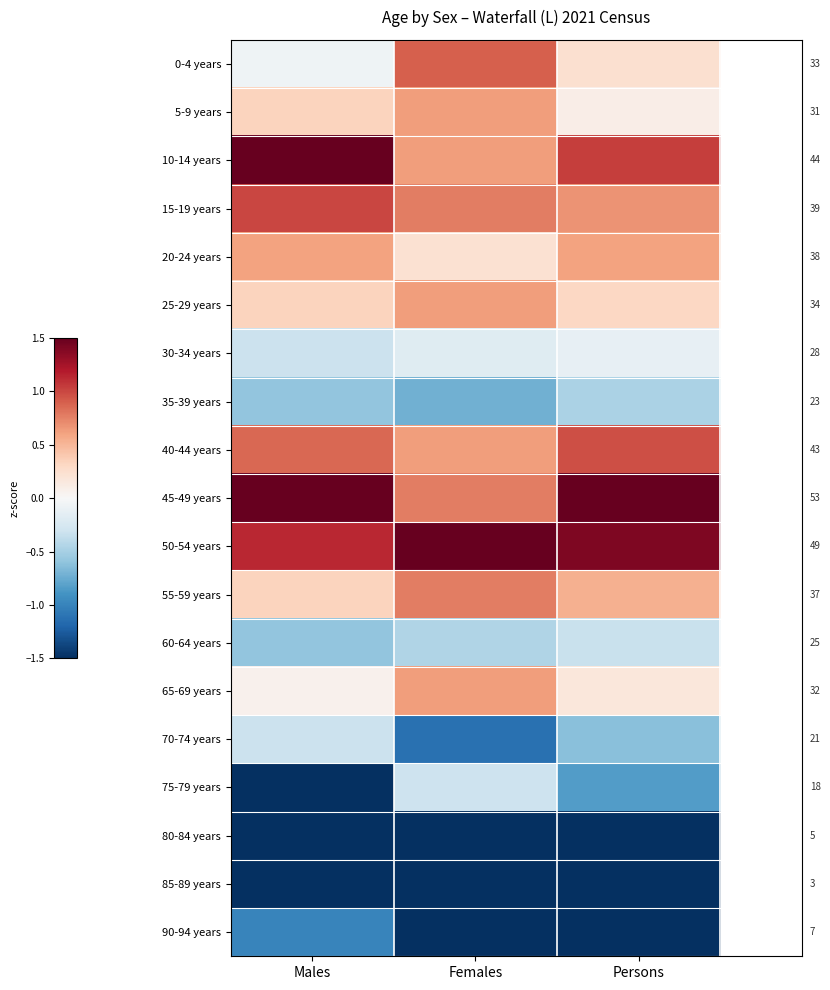

List the series in order of their peak value, highest first.

45-49 years, 50-54 years, 10-14 years, 15-19 years, 40-44 years, 0-4 years, 55-59 years, 5-9 years, 25-29 years, 65-69 years, 20-24 years, 30-34 years, 75-79 years, 70-74 years, 60-64 years, 35-39 years, 90-94 years, 80-84 years, 85-89 years